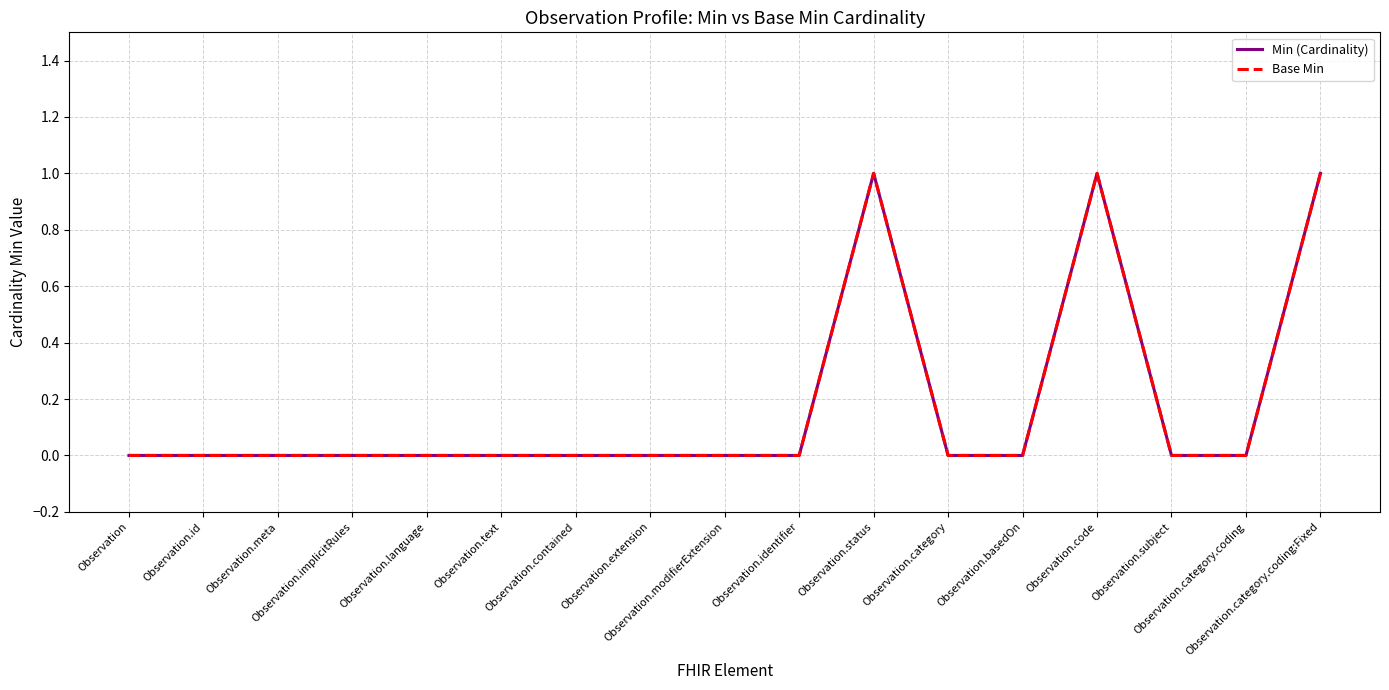

Does the chart have visible grid lines?

Yes